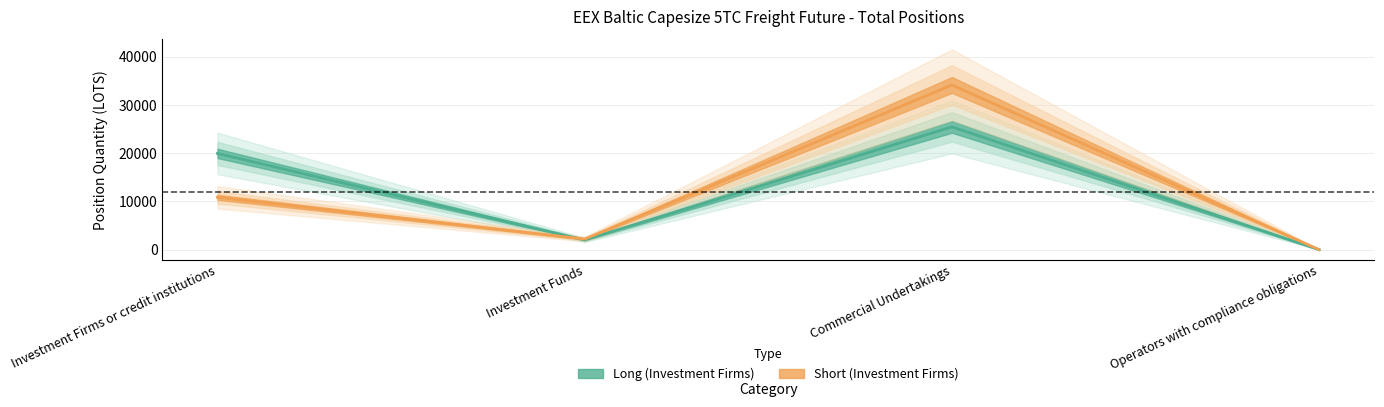

What is the sum of all Short (Investment Firms) values?

47180.5